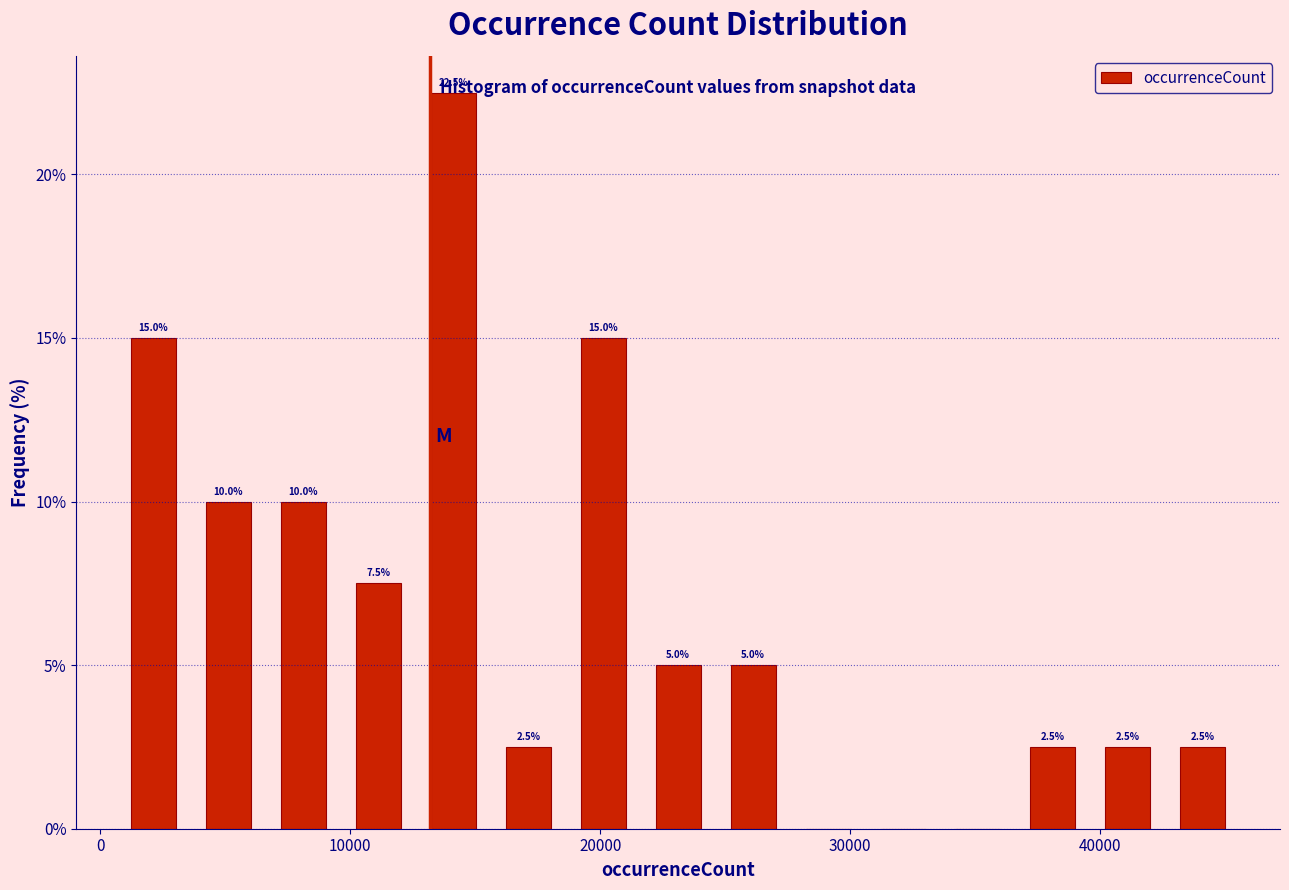

Around what value on the x-axis is the tallest bar? Give the approximate position of its centre, as read against the axis.

14000